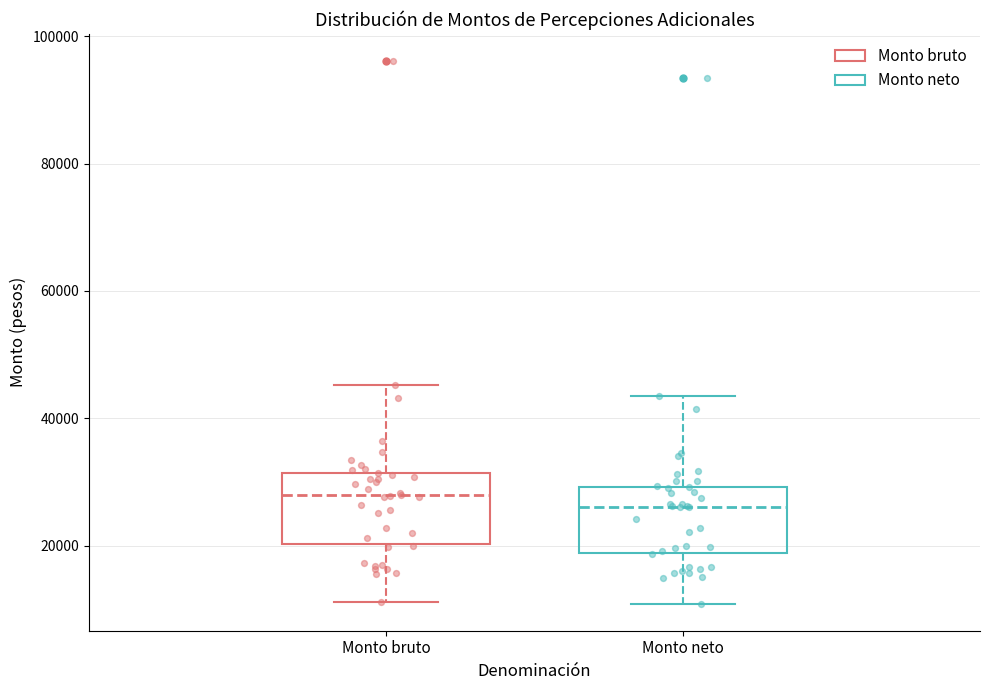

Reading left to right, read every box against the y-axis: the position of its median line, the range the box covers, and the ends of its whiskers. The values are not printed on the chart, so give them approximately, as read against the axis.

Monto bruto: median 28000, box 20000 to 32000, whiskers 12000 to 46000
Monto neto: median 26000, box 18000 to 30000, whiskers 10000 to 44000